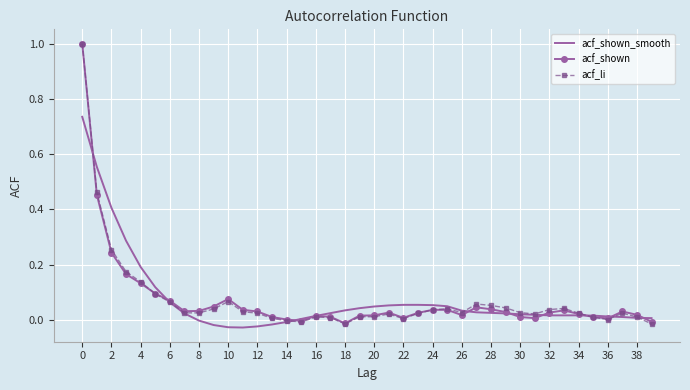

List the series in order of their overall mean, lowest first.

acf_shown, acf_li, acf_shown_smooth